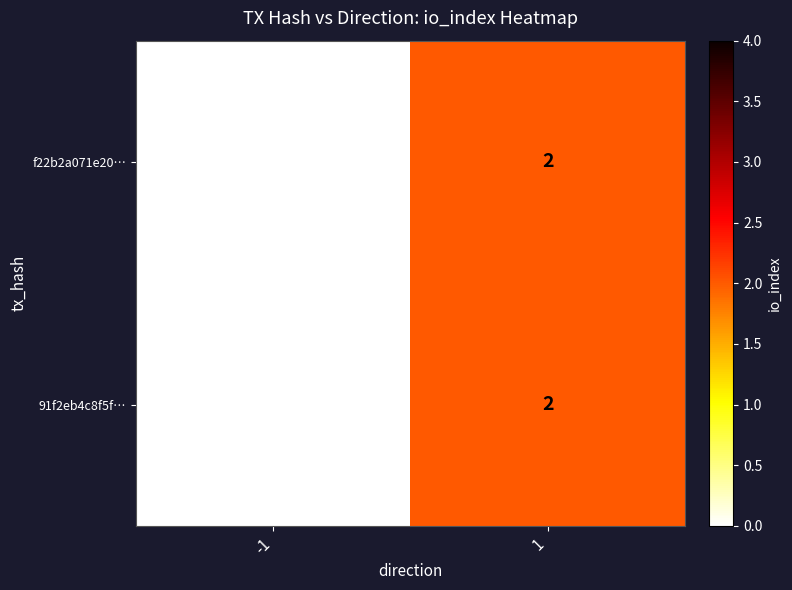

How many values in the f22b2a071e20… series are below 2?

1